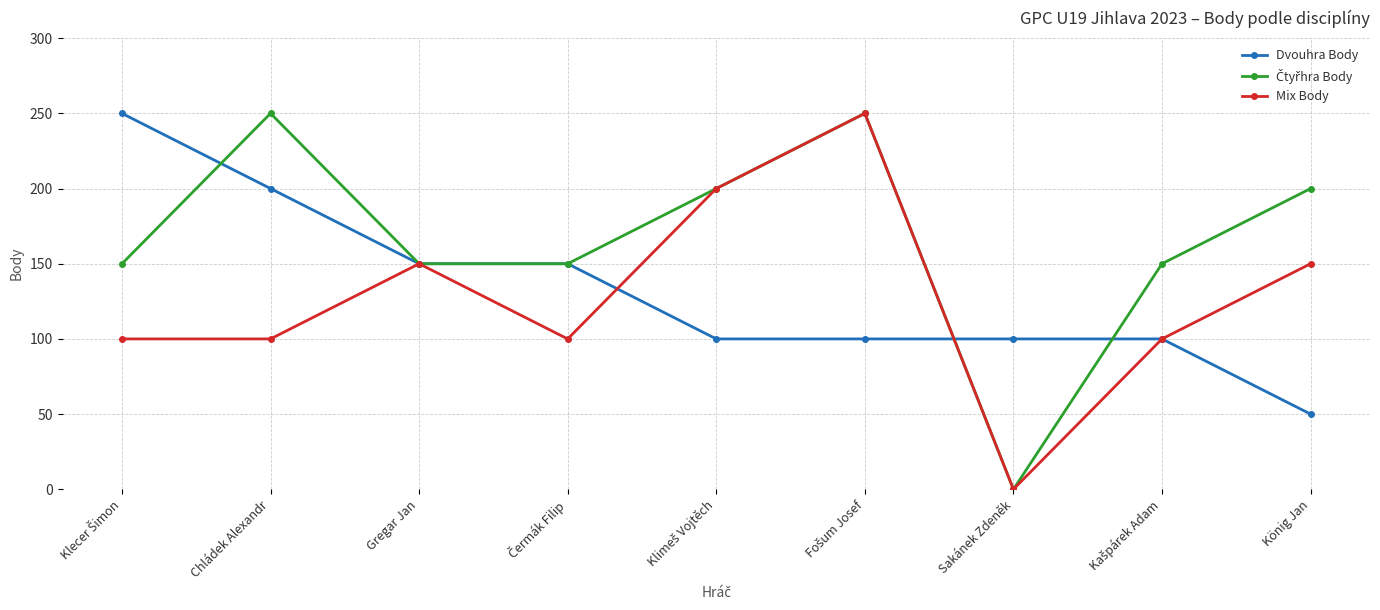

In Mix Body, how many points are higher than both neighbors (excluding endpoints)?

2